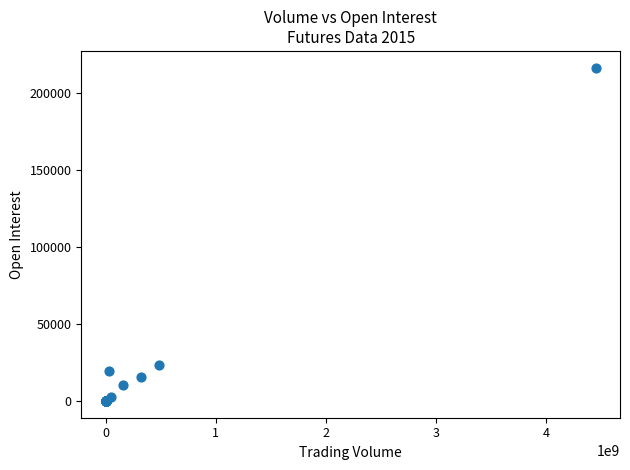

What Y value in the scatter plot is closest to 108250?

23627